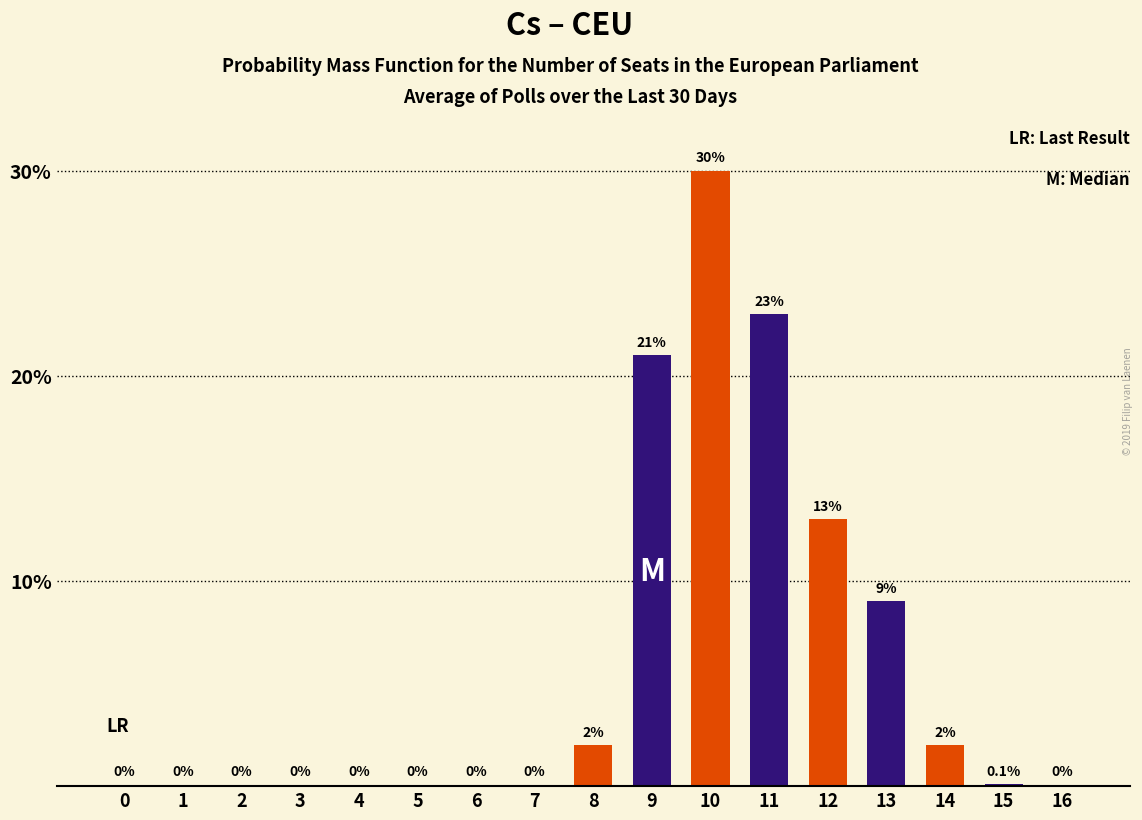

What is the maximum value for základní?

30.0